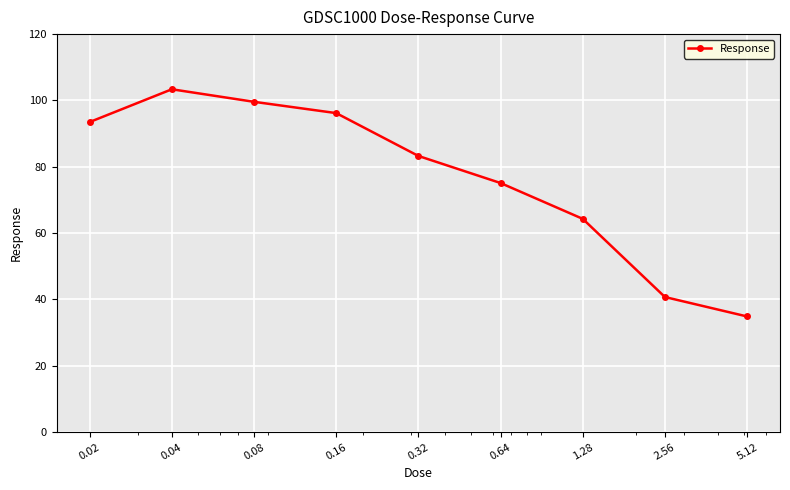

What is the greatest value displayed?

103.4